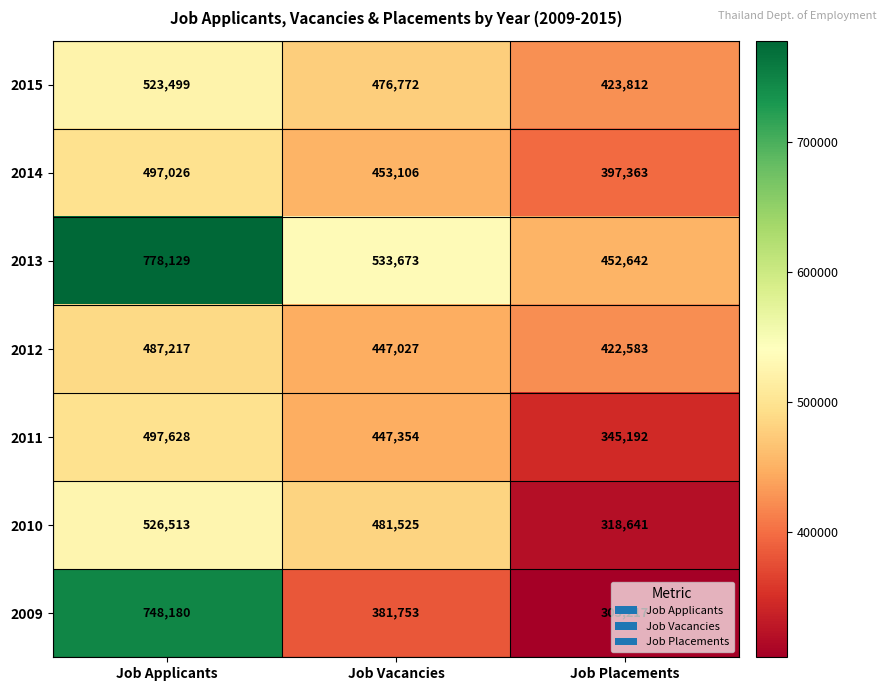

How many 2011 values are between 345192 and 497628?

3